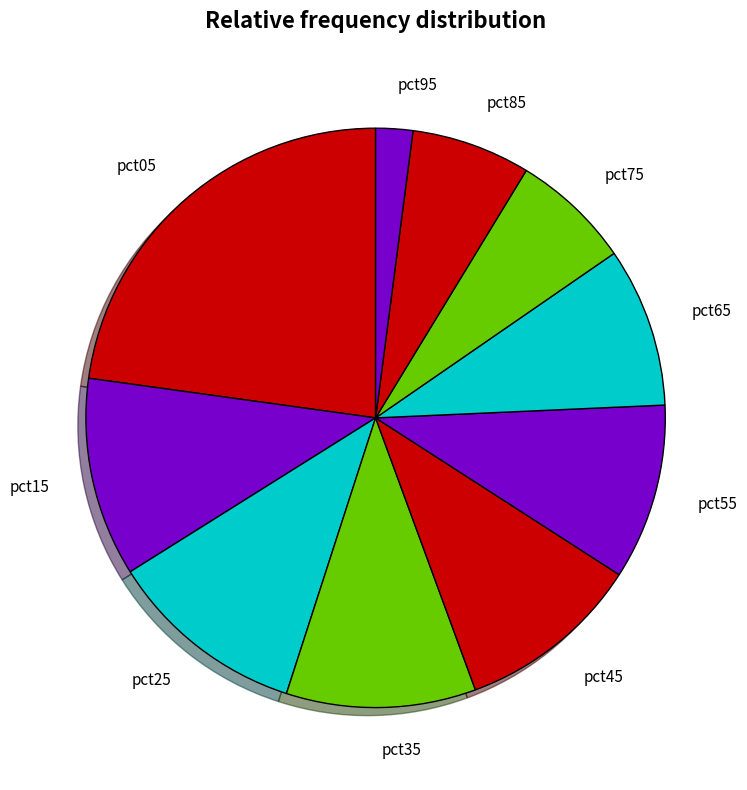

Is it true that pct95 is 2% of the pie?

True